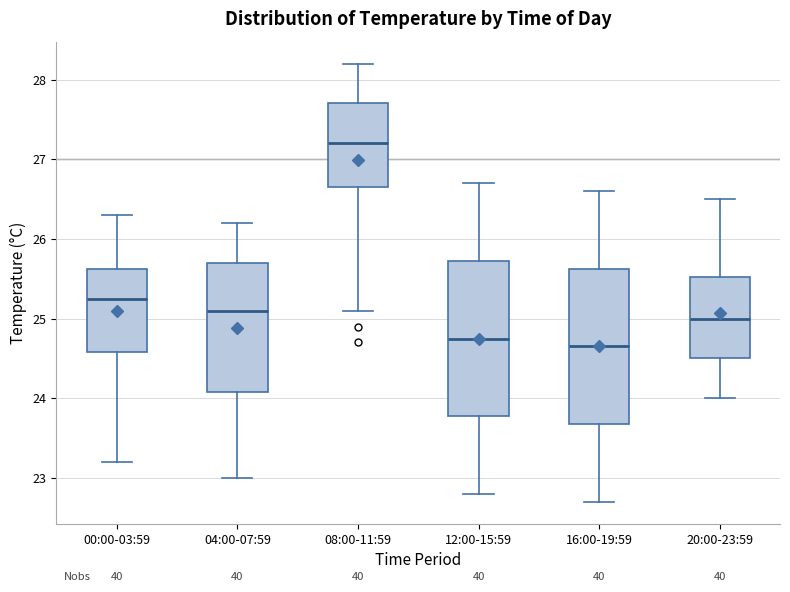

Reading left to right, read every box against the y-axis: the position of its median line, the range the box covers, and the ends of its whiskers. The values are not printed on the chart, so give them approximately, as read against the axis.

00:00-03:59: median 25.3, box 24.6 to 25.6, whiskers 23.2 to 26.3
04:00-07:59: median 25.1, box 24.1 to 25.7, whiskers 23.0 to 26.2
08:00-11:59: median 27.2, box 26.7 to 27.7, whiskers 25.1 to 28.2
12:00-15:59: median 24.8, box 23.8 to 25.7, whiskers 22.8 to 26.7
16:00-19:59: median 24.7, box 23.7 to 25.6, whiskers 22.7 to 26.6
20:00-23:59: median 25.0, box 24.5 to 25.5, whiskers 24.0 to 26.5